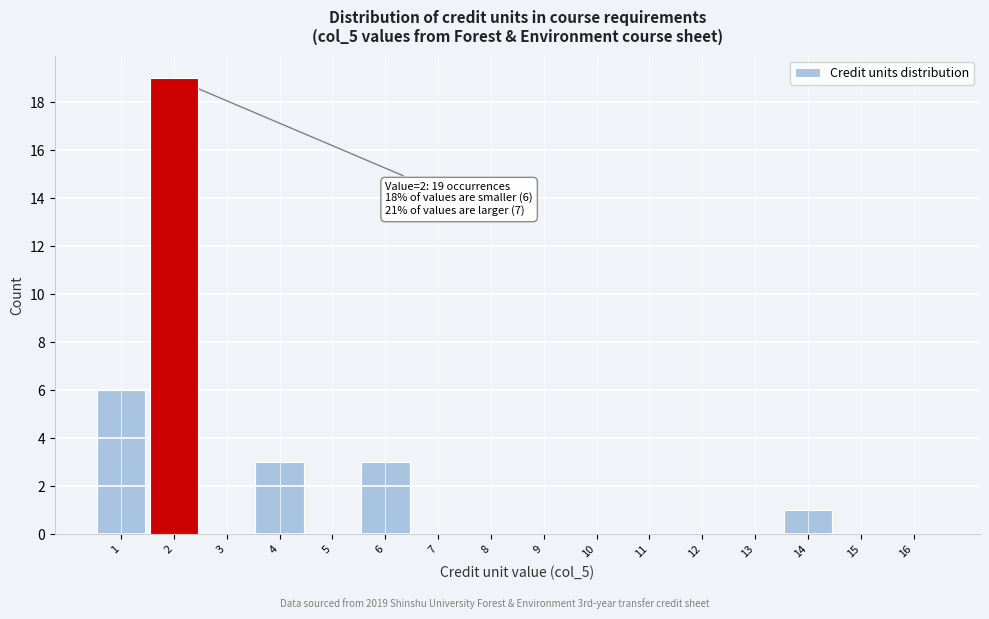

Which range on the x-axis has the tallest bar?

1.5 to 2.5